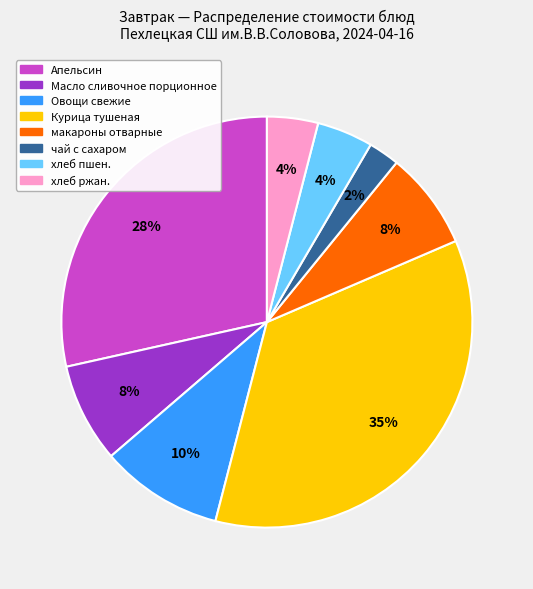

True or false: Курица тушеная accounts for 25% of the total.

False